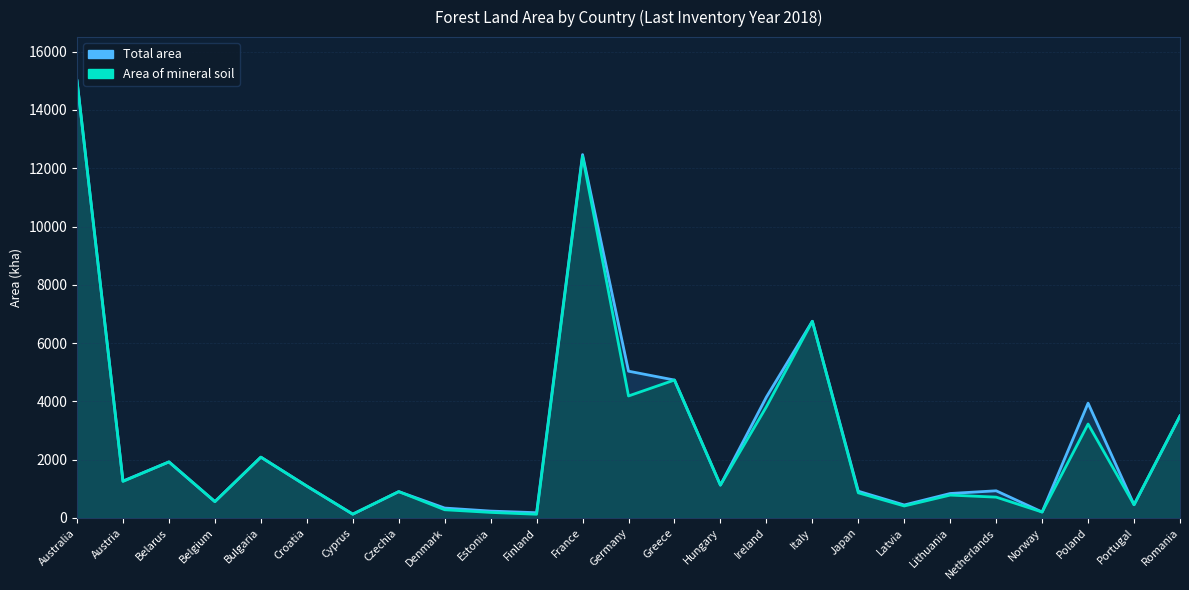

Reading right to left, transcribe all the data shown in this chart.

Total area: 3502.6	453.5	3938.8	204.2	931.9	839.4	445.0	917.5	6750.8	4147.6	1127.1	4732.3	5036.3	12468.5	180.0	235.8	339.8	903.7	130.3	1093.6	2086.6	561.5	1923.3	1267.0	15000.0
Area of mineral soil: 3497.6	453.5	3223.1	202.3	714.0	784.0	410.9	862.2	6748.7	3815.0	1127.1	4732.3	4185.7	12409.9	126.7	189.8	281.3	903.7	130.3	1093.4	2086.6	560.7	1923.3	1254.1	15000.0